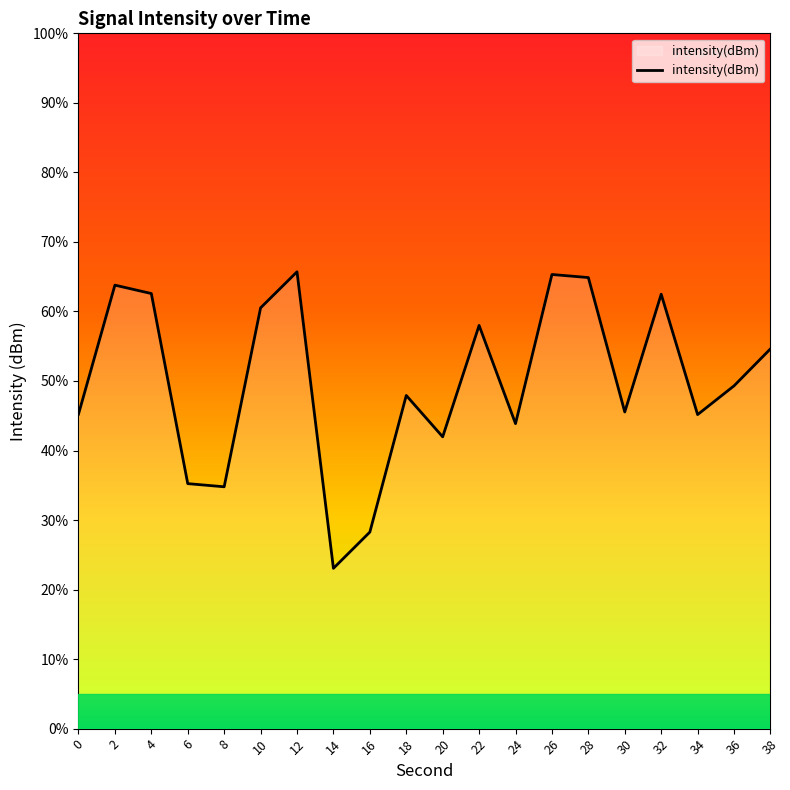

Is it true that the value at 22 is -206.1?

False